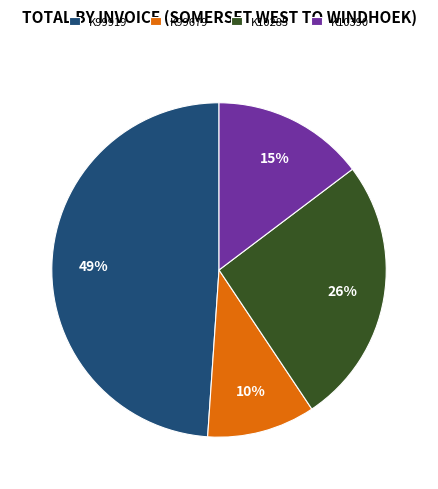

Does K99919 represent more than half of the total?

No